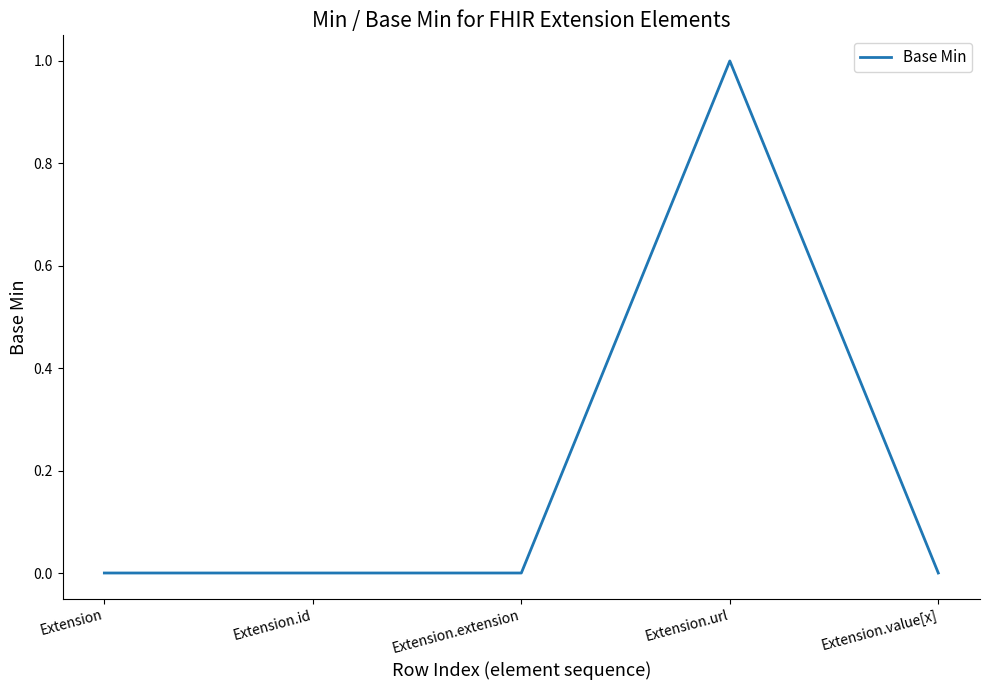

At which category does the chart reach its peak across all series?

Extension.url